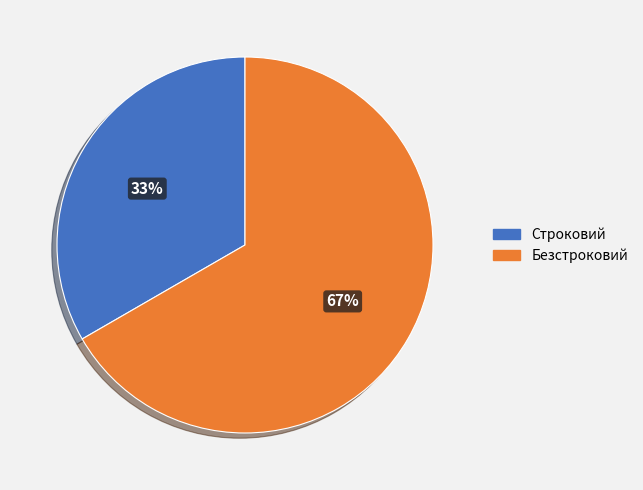

Count the number of slices in the pie.

2